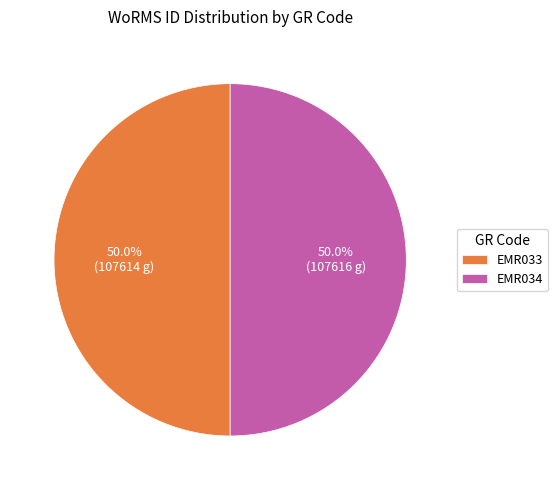

How many segments does this pie chart have?

2